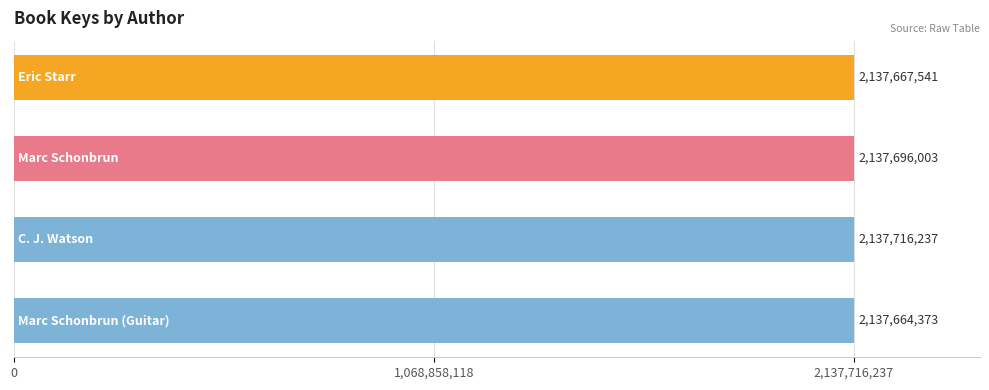

What is the difference between the second highest and second lowest values?

28462